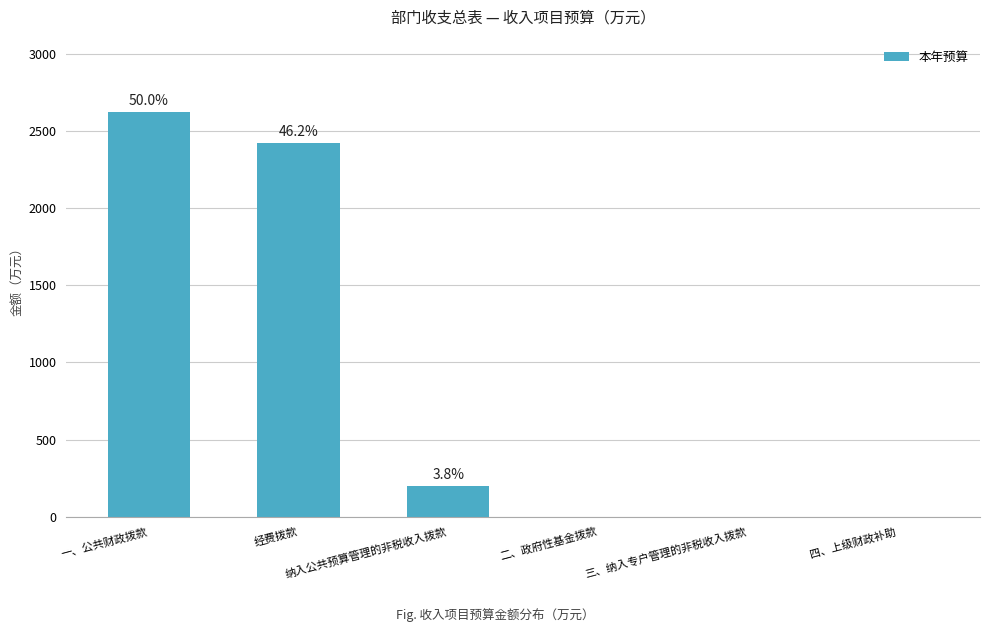

The chart shows a value of 1694.3 at 三、纳入专户管理的非税收入拨款. True or false?

False